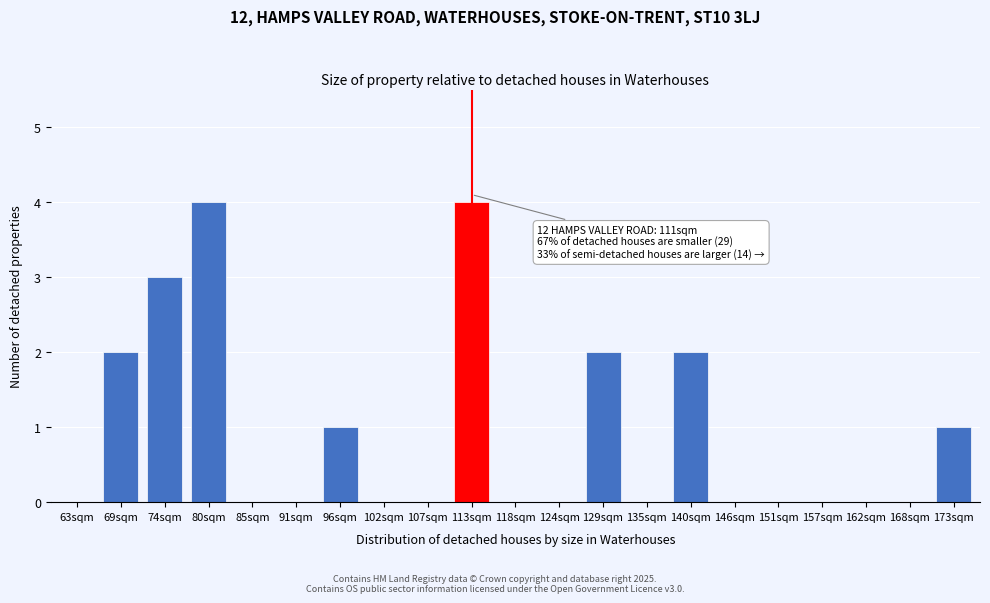

Reading left to right, transcribe all the data shown in this chart.

63sqm=0	69sqm=2	74sqm=3	80sqm=4	85sqm=0	91sqm=0	96sqm=1	102sqm=0	107sqm=0	113sqm=4	118sqm=0	124sqm=0	129sqm=2	135sqm=0	140sqm=2	146sqm=0	151sqm=0	157sqm=0	162sqm=0	168sqm=0	173sqm=1